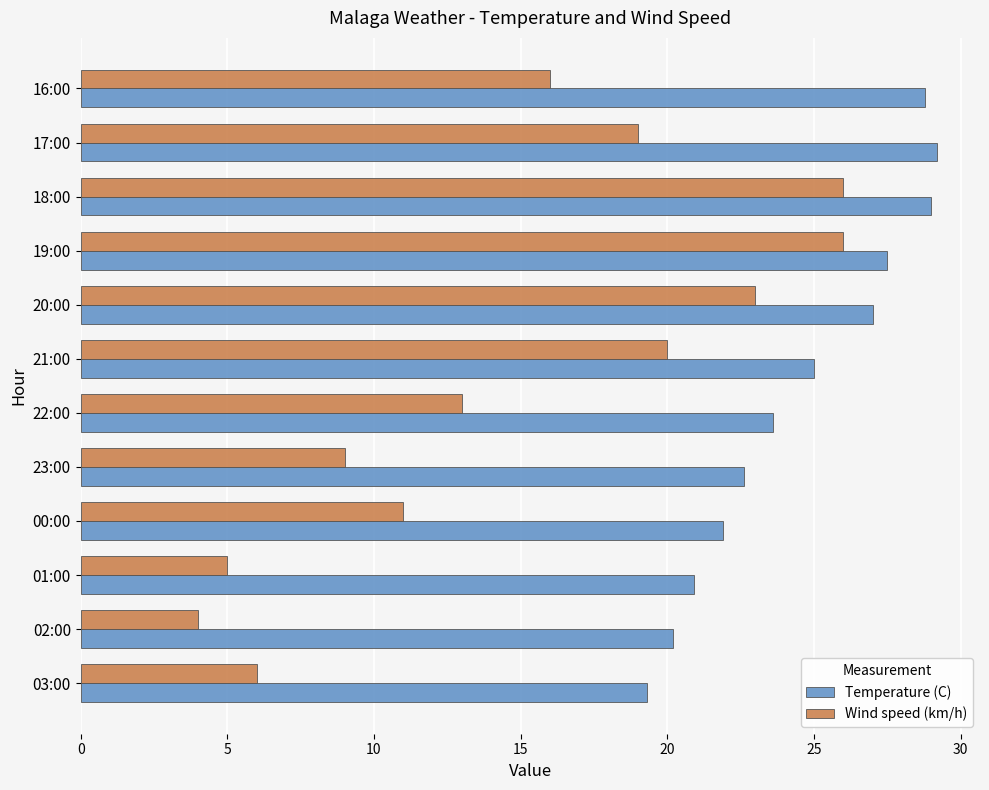

What is the lowest value of the Temperature (C) series?

19.3